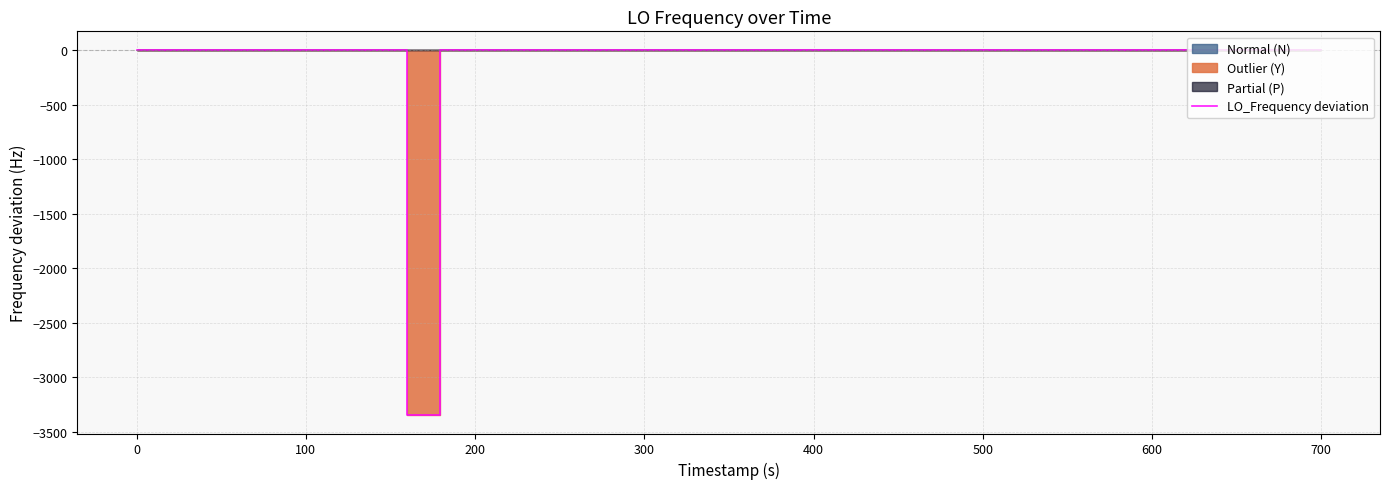

What is the value of the 24th point from the left?

-2.0